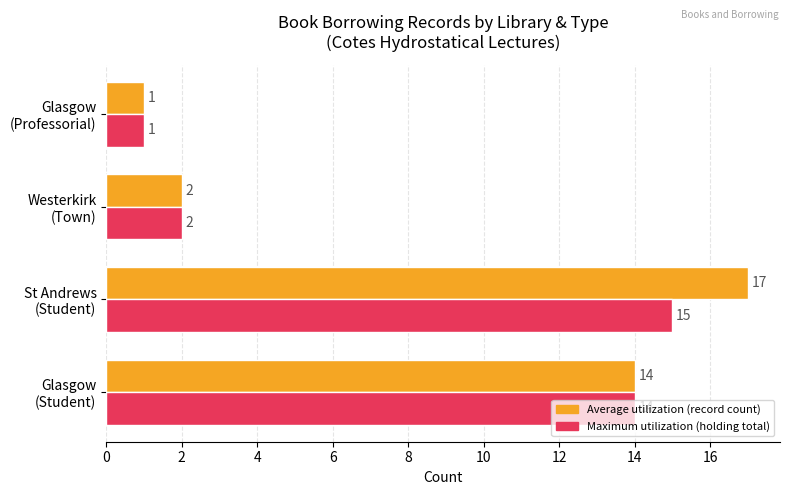

What is the greatest value displayed?

17